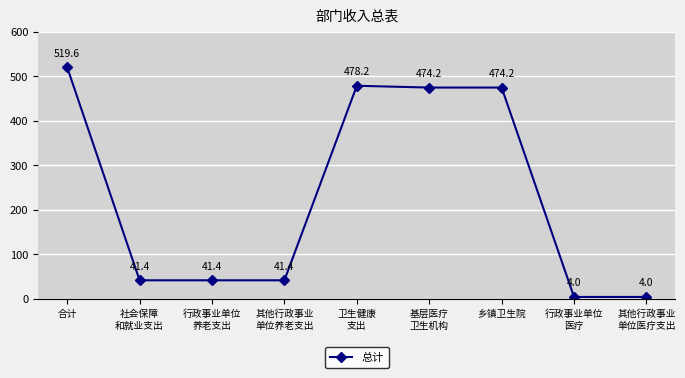

What is the label of the 7th point from the right?

行政事业单位
养老支出